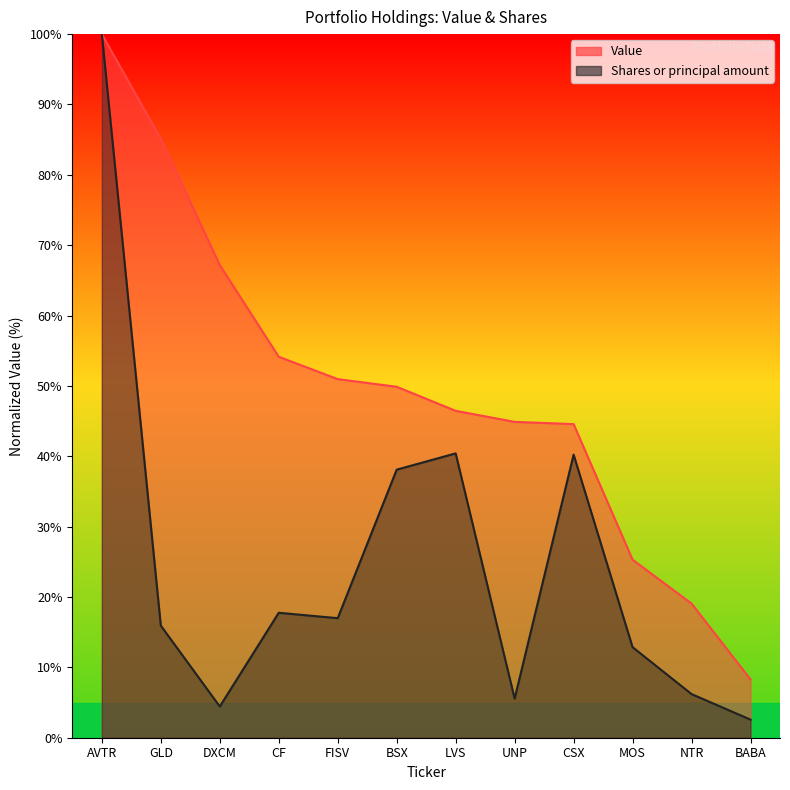

Which series has the largest total across all categories?

Value